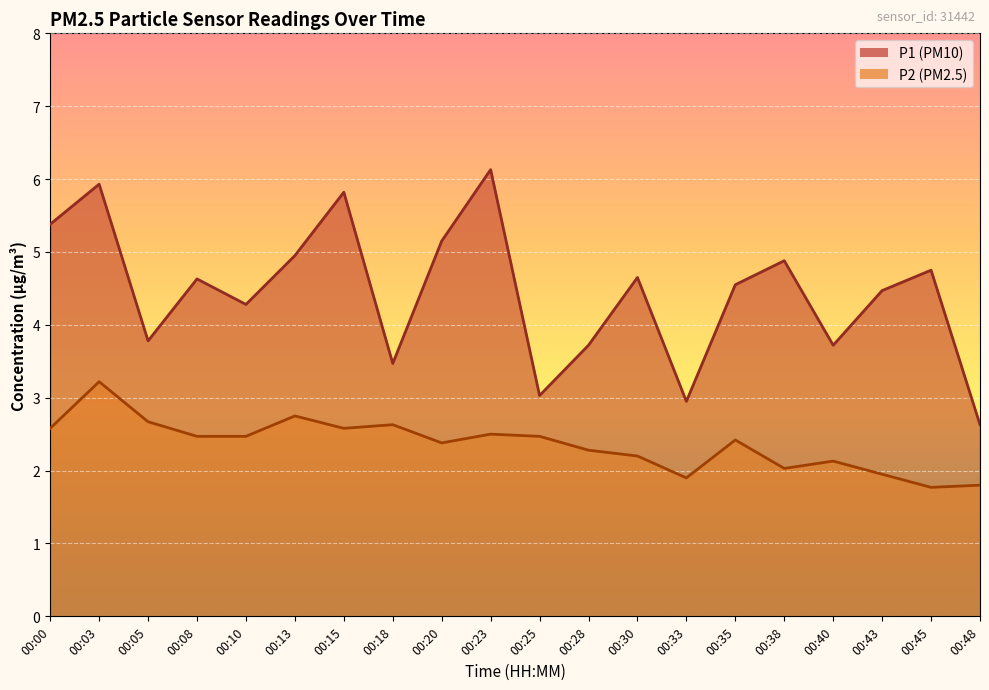

At which label is P2 closest to 2?

00:38